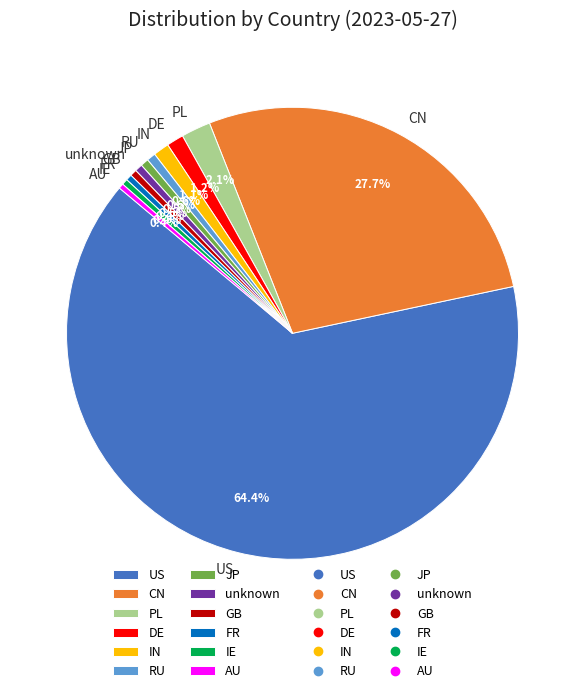

Which has a higher value, IN or GB?

IN